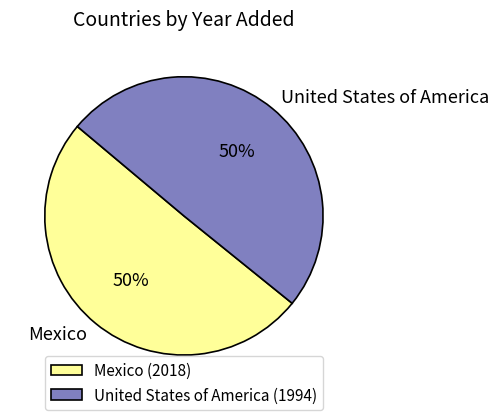

To the nearest percent, what portion does Mexico represent?

50%